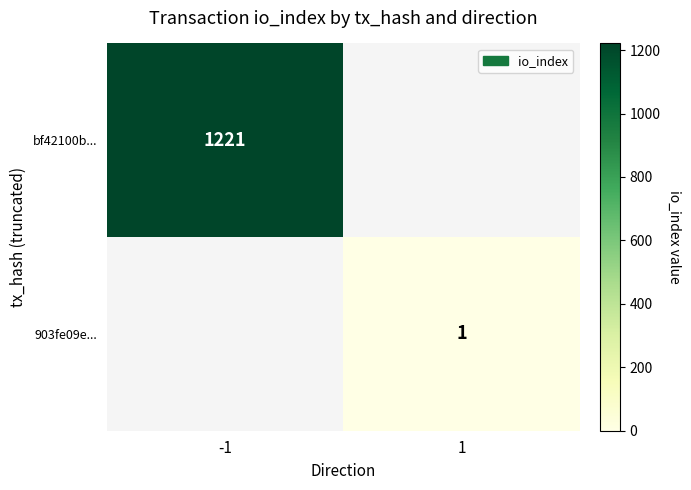

True or false: bf42100b... has a value of 2143 at -1.

False